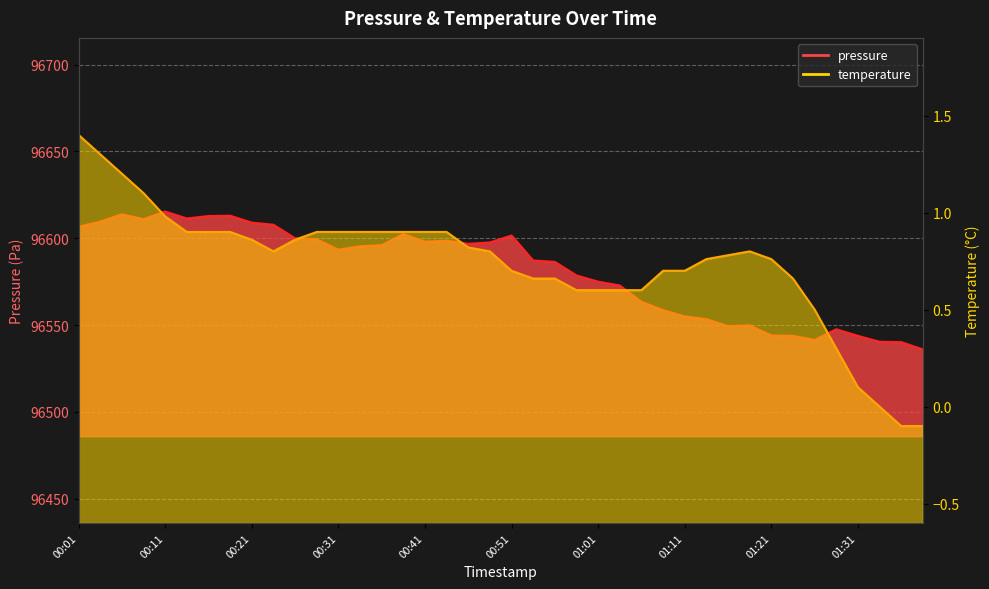

Which has a higher value, 00:26 or 00:44?

00:26